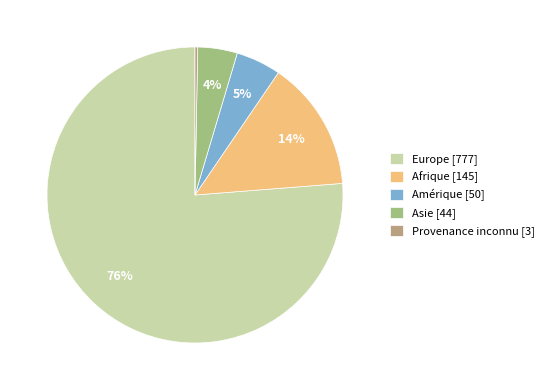

True or false: Provenance inconnu [3] accounts for 0% of the total.

True